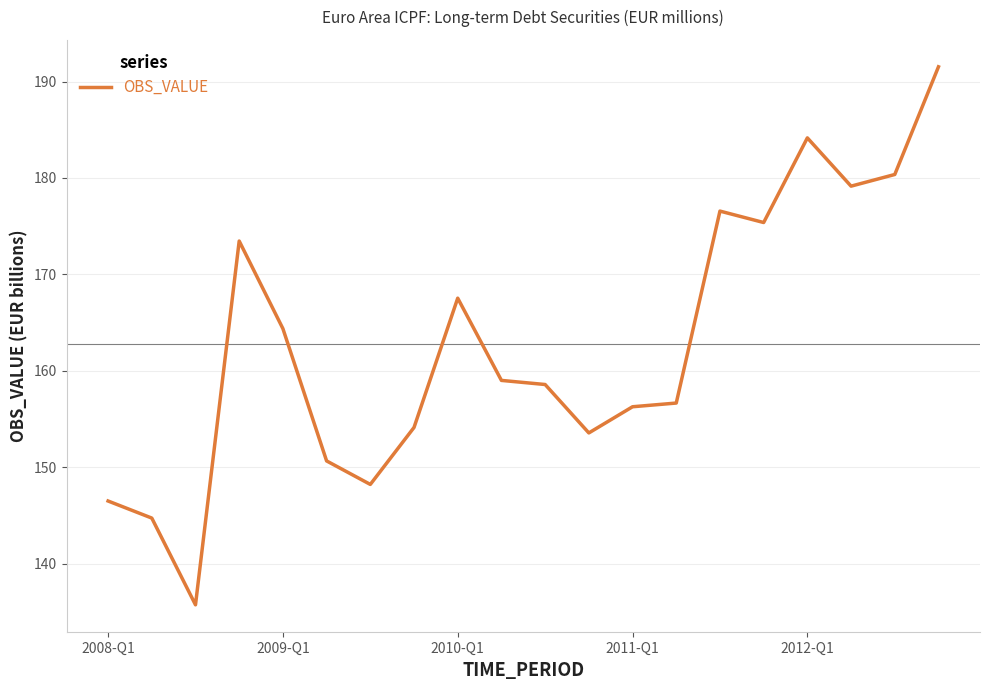

What is the smallest value displayed?

135.7